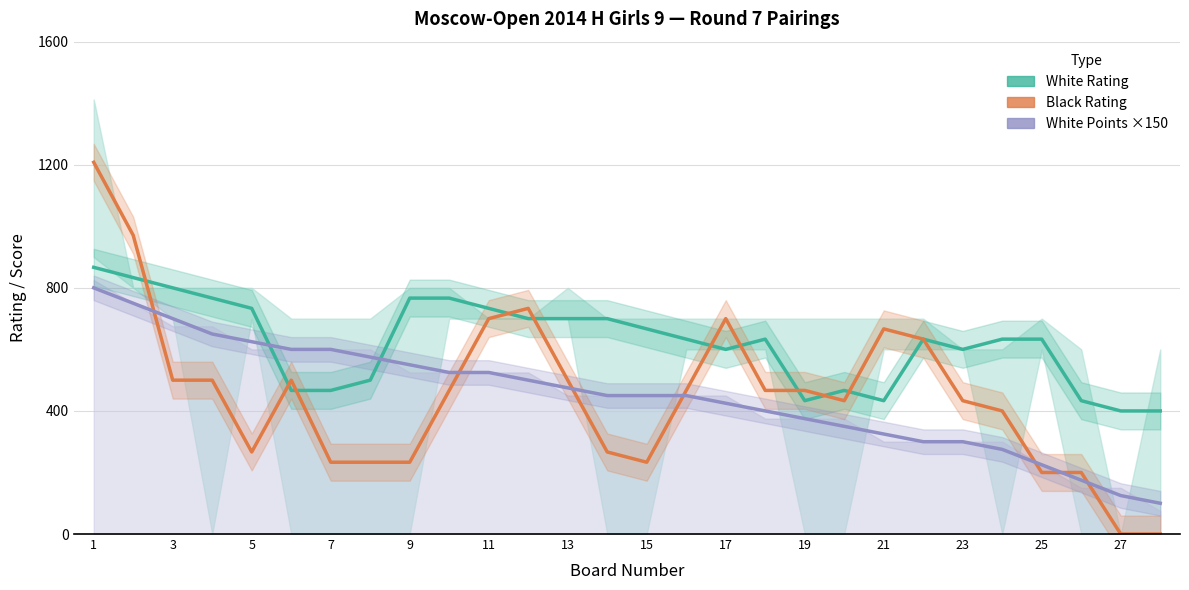

After their last crossing, which series has the higher values: White Points ×150 or White Rating?

White Rating